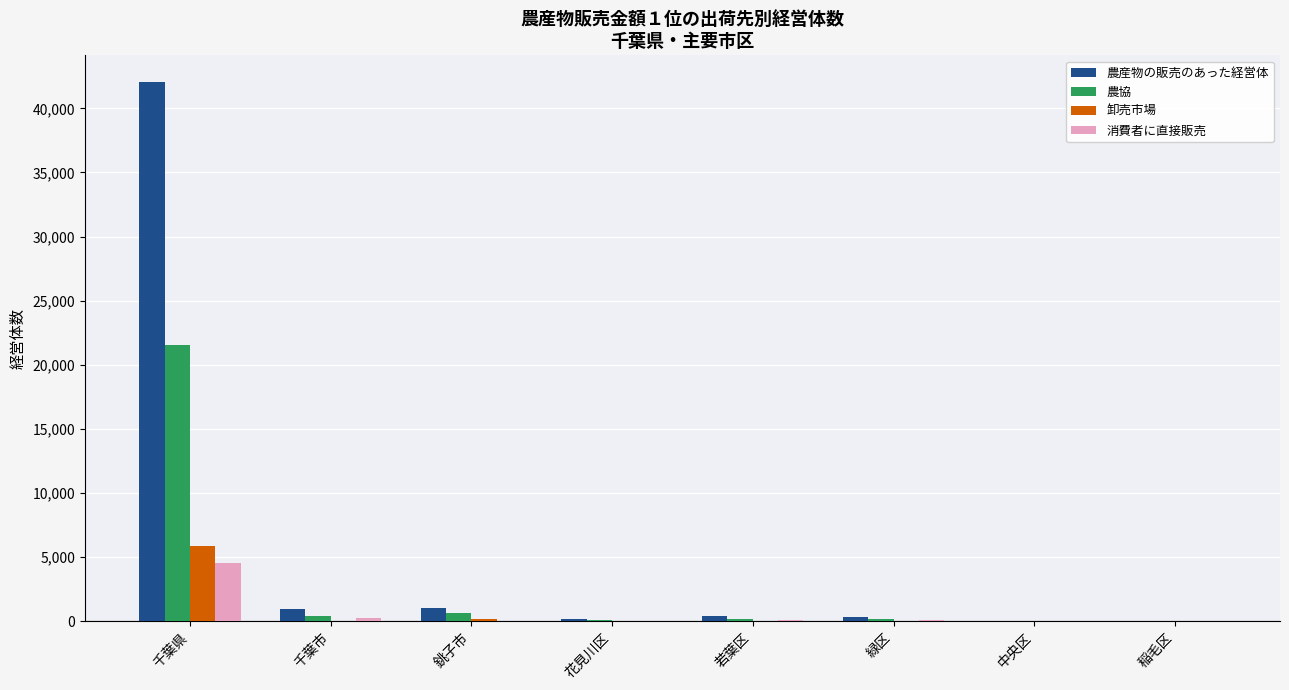

Which category has the highest value in the 卸売市場 series?

千葉県